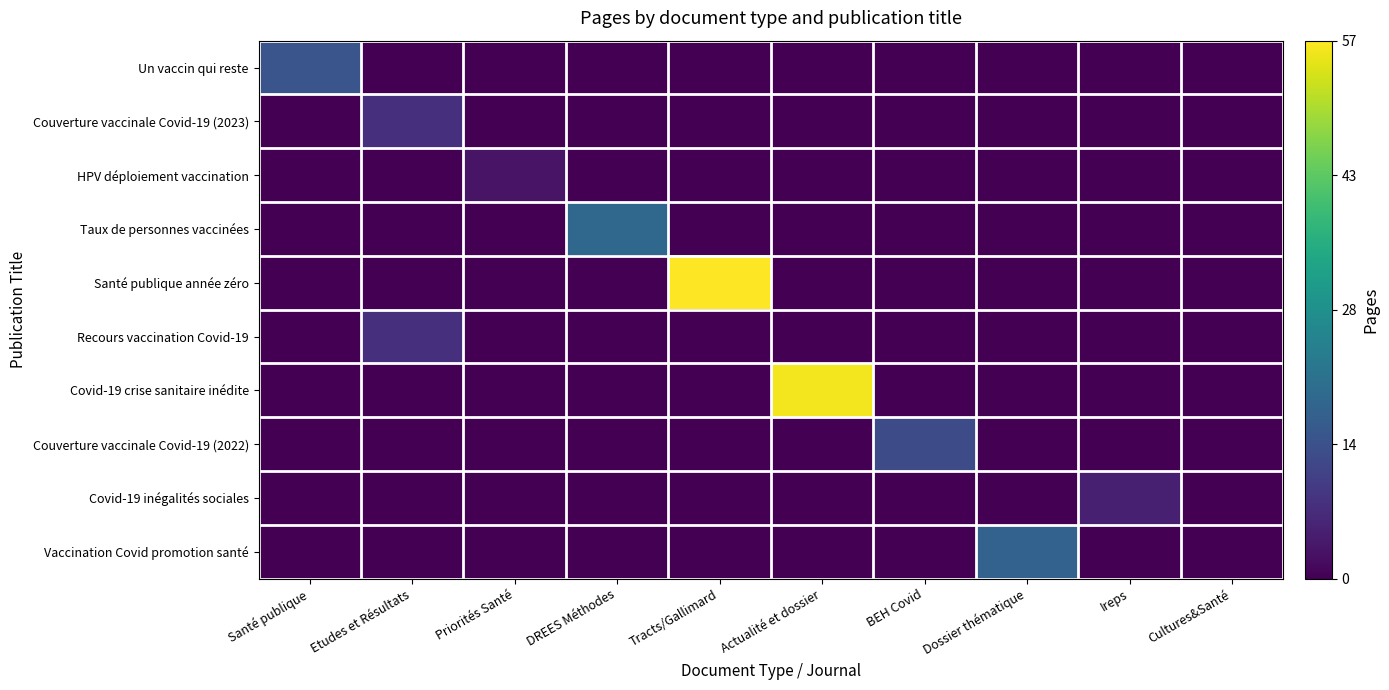

Reading right to left, what are all the values shown in this chart?

Un vaccin qui reste: Cultures&Santé=0.0	Ireps=0.0	Dossier thématique=0.0	BEH Covid=0.0	Actualité et dossier=0.0	Tracts/Gallimard=0.0	DREES Méthodes=0.0	Priorités Santé=0.0	Etudes et Résultats=0.0	Santé publique=0.3
Couverture vaccinale Covid-19 (2023): Cultures&Santé=0.0	Ireps=0.0	Dossier thématique=0.0	BEH Covid=0.0	Actualité et dossier=0.0	Tracts/Gallimard=0.0	DREES Méthodes=0.0	Priorités Santé=0.0	Etudes et Résultats=0.1	Santé publique=0.0
HPV déploiement vaccination: Cultures&Santé=0.0	Ireps=0.0	Dossier thématique=0.0	BEH Covid=0.0	Actualité et dossier=0.0	Tracts/Gallimard=0.0	DREES Méthodes=0.0	Priorités Santé=0.1	Etudes et Résultats=0.0	Santé publique=0.0
Taux de personnes vaccinées: Cultures&Santé=0.0	Ireps=0.0	Dossier thématique=0.0	BEH Covid=0.0	Actualité et dossier=0.0	Tracts/Gallimard=0.0	DREES Méthodes=0.3	Priorités Santé=0.0	Etudes et Résultats=0.0	Santé publique=0.0
Santé publique année zéro: Cultures&Santé=0.0	Ireps=0.0	Dossier thématique=0.0	BEH Covid=0.0	Actualité et dossier=0.0	Tracts/Gallimard=1.0	DREES Méthodes=0.0	Priorités Santé=0.0	Etudes et Résultats=0.0	Santé publique=0.0
Recours vaccination Covid-19: Cultures&Santé=0.0	Ireps=0.0	Dossier thématique=0.0	BEH Covid=0.0	Actualité et dossier=0.0	Tracts/Gallimard=0.0	DREES Méthodes=0.0	Priorités Santé=0.0	Etudes et Résultats=0.1	Santé publique=0.0
Covid-19 crise sanitaire inédite: Cultures&Santé=0.0	Ireps=0.0	Dossier thématique=0.0	BEH Covid=0.0	Actualité et dossier=1.0	Tracts/Gallimard=0.0	DREES Méthodes=0.0	Priorités Santé=0.0	Etudes et Résultats=0.0	Santé publique=0.0
Couverture vaccinale Covid-19 (2022): Cultures&Santé=0.0	Ireps=0.0	Dossier thématique=0.0	BEH Covid=0.2	Actualité et dossier=0.0	Tracts/Gallimard=0.0	DREES Méthodes=0.0	Priorités Santé=0.0	Etudes et Résultats=0.0	Santé publique=0.0
Covid-19 inégalités sociales: Cultures&Santé=0.0	Ireps=0.1	Dossier thématique=0.0	BEH Covid=0.0	Actualité et dossier=0.0	Tracts/Gallimard=0.0	DREES Méthodes=0.0	Priorités Santé=0.0	Etudes et Résultats=0.0	Santé publique=0.0
Vaccination Covid promotion santé: Cultures&Santé=0.0	Ireps=0.0	Dossier thématique=0.3	BEH Covid=0.0	Actualité et dossier=0.0	Tracts/Gallimard=0.0	DREES Méthodes=0.0	Priorités Santé=0.0	Etudes et Résultats=0.0	Santé publique=0.0